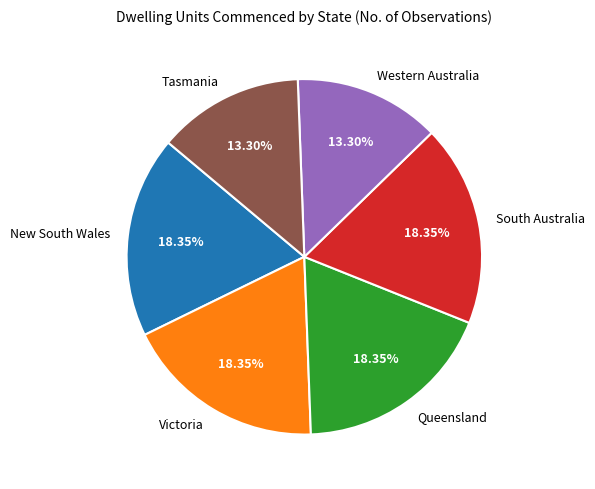

To the nearest percent, what portion does South Australia represent?

18%